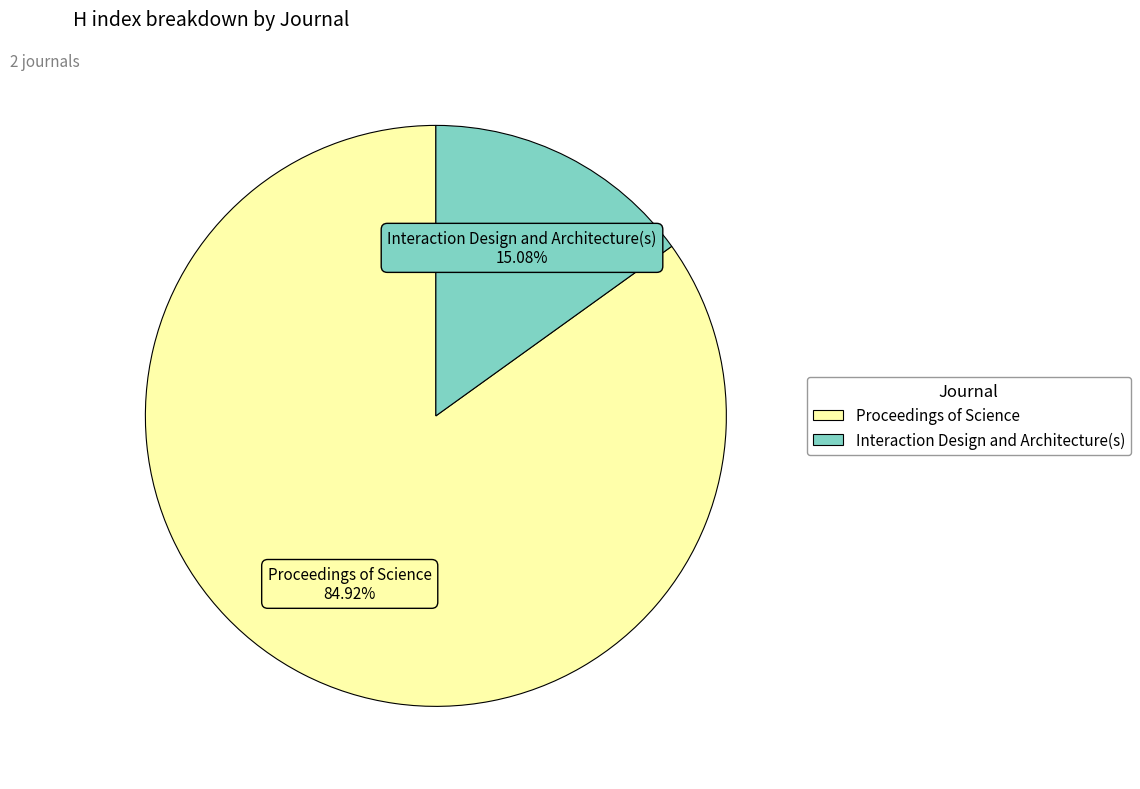

Which category has the smallest portion of the pie?

Interaction Design and Architecture(s)